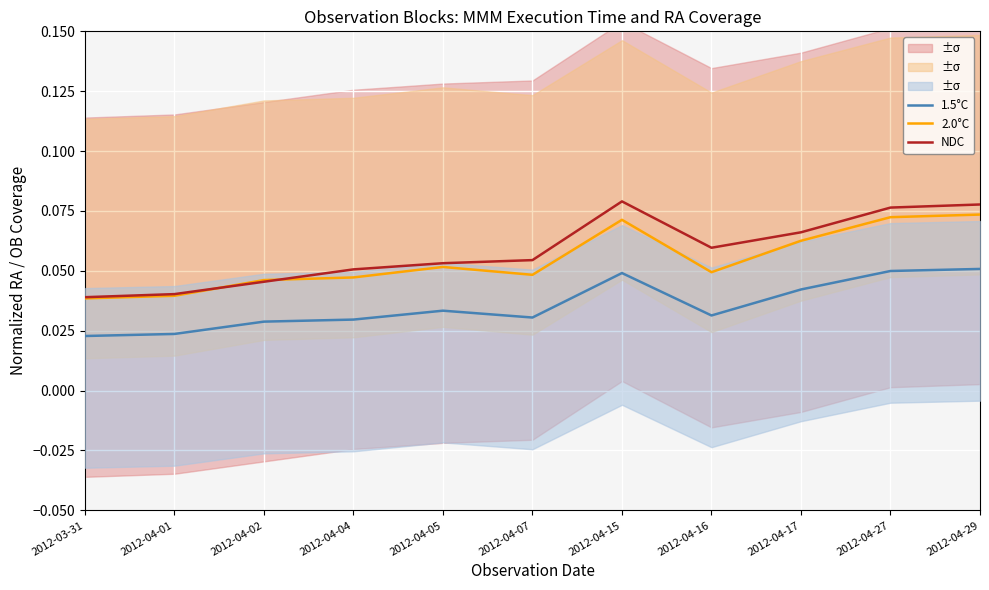

Reading right to left, extract all data points from this chart.

1.5°C: 2012-04-29=0.1	2012-04-27=0.0	2012-04-17=0.0	2012-04-16=0.0	2012-04-15=0.0	2012-04-07=0.0	2012-04-05=0.0	2012-04-04=0.0	2012-04-02=0.0	2012-04-01=0.0	2012-03-31=0.0
2.0°C: 2012-04-29=0.1	2012-04-27=0.1	2012-04-17=0.1	2012-04-16=0.0	2012-04-15=0.1	2012-04-07=0.0	2012-04-05=0.1	2012-04-04=0.0	2012-04-02=0.0	2012-04-01=0.0	2012-03-31=0.0
NDC: 2012-04-29=0.1	2012-04-27=0.1	2012-04-17=0.1	2012-04-16=0.1	2012-04-15=0.1	2012-04-07=0.1	2012-04-05=0.1	2012-04-04=0.1	2012-04-02=0.0	2012-04-01=0.0	2012-03-31=0.0